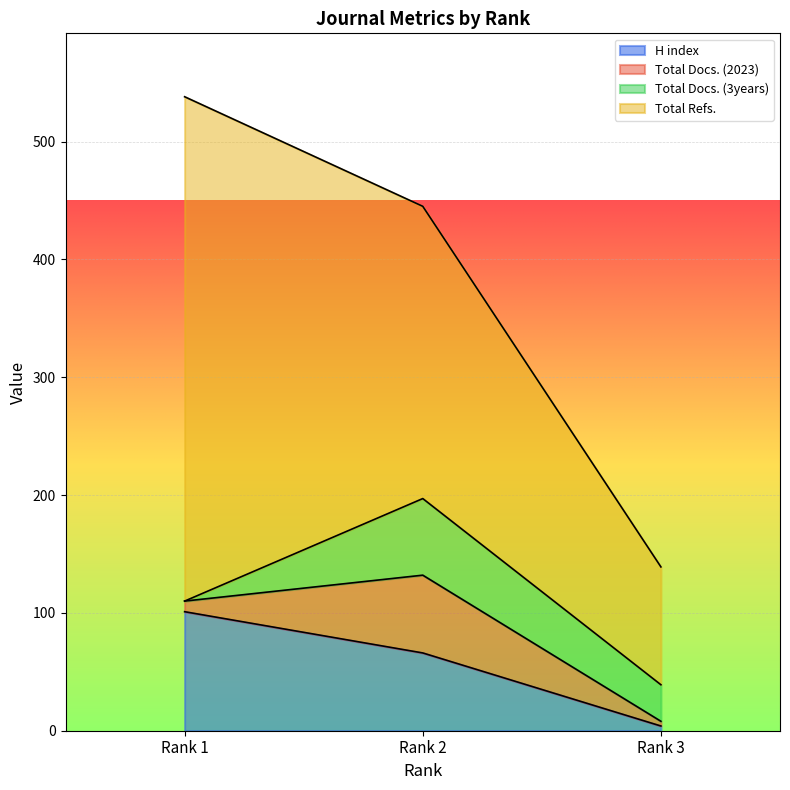

Which series has the largest total across all categories?

Total Refs.